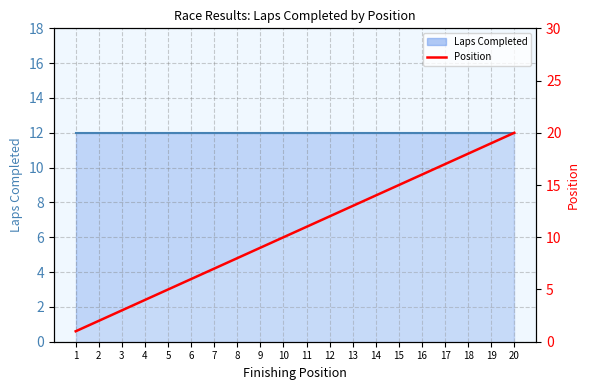

Is it true that Laps Completed equals 16 at 10?

False